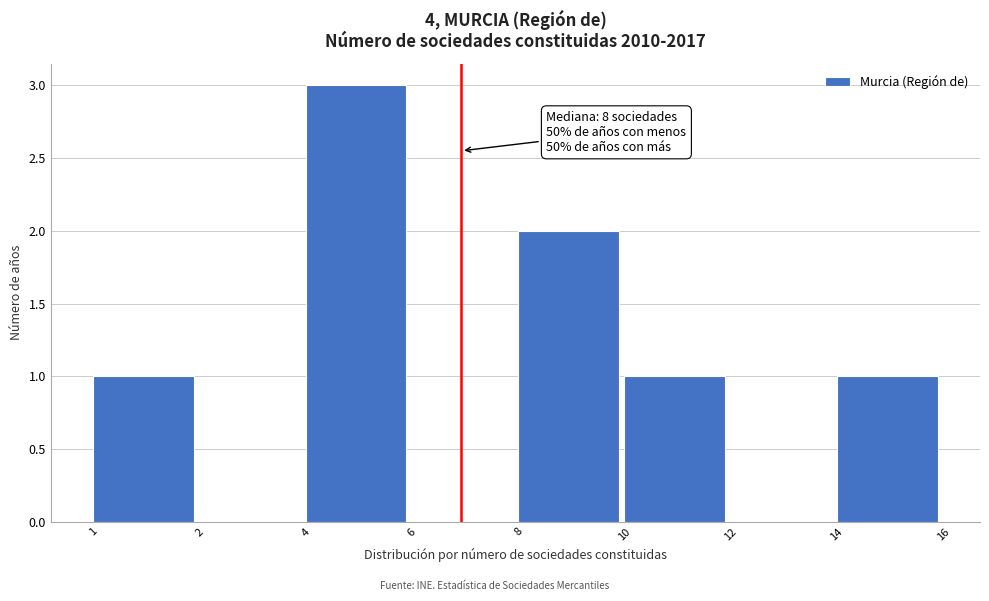

Reading left to right, transcribe all the data shown in this chart.

1=1	2=0	4=3	6=0	8=2	10=1	12=0	14=1